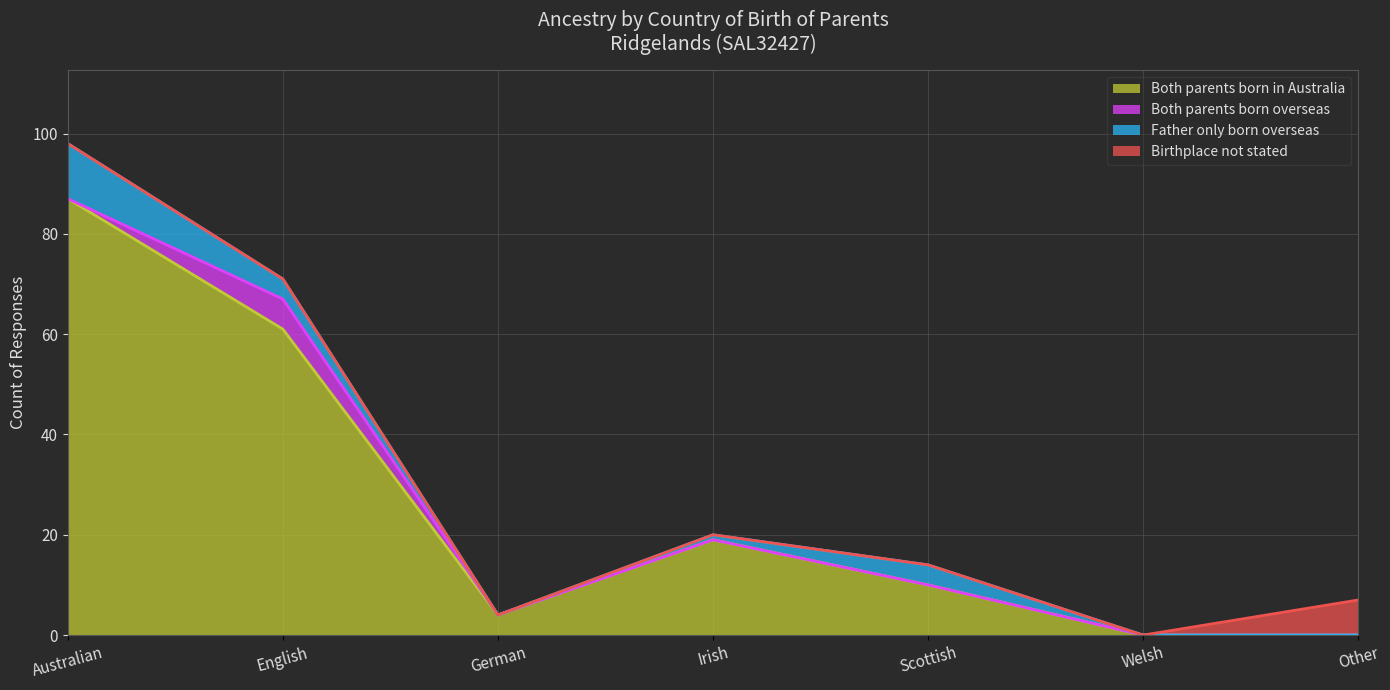

The value of Father only born overseas at Other is 0. True or false?

True